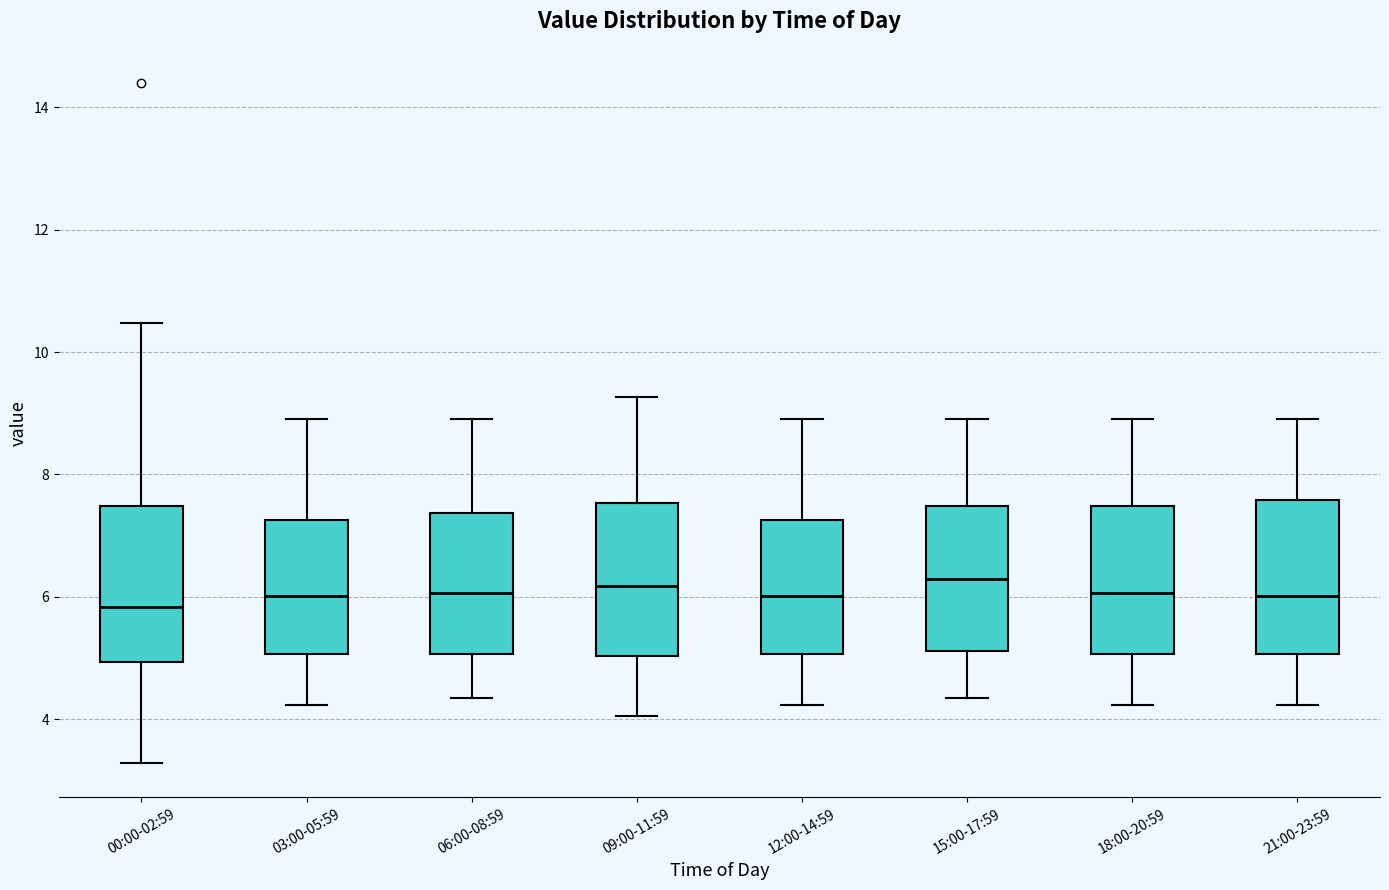

Reading left to right, read every box against the y-axis: the position of its median line, the range the box covers, and the ends of its whiskers. The values are not printed on the chart, so give them approximately, as read against the axis.

00:00-02:59: median 5.8, box 5.0 to 7.4, whiskers 3.2 to 10.4
03:00-05:59: median 6.0, box 5.0 to 7.2, whiskers 4.2 to 9.0
06:00-08:59: median 6.0, box 5.0 to 7.4, whiskers 4.4 to 9.0
09:00-11:59: median 6.2, box 5.0 to 7.6, whiskers 4.0 to 9.2
12:00-14:59: median 6.0, box 5.0 to 7.2, whiskers 4.2 to 9.0
15:00-17:59: median 6.2, box 5.2 to 7.4, whiskers 4.4 to 9.0
18:00-20:59: median 6.0, box 5.0 to 7.4, whiskers 4.2 to 9.0
21:00-23:59: median 6.0, box 5.0 to 7.6, whiskers 4.2 to 9.0